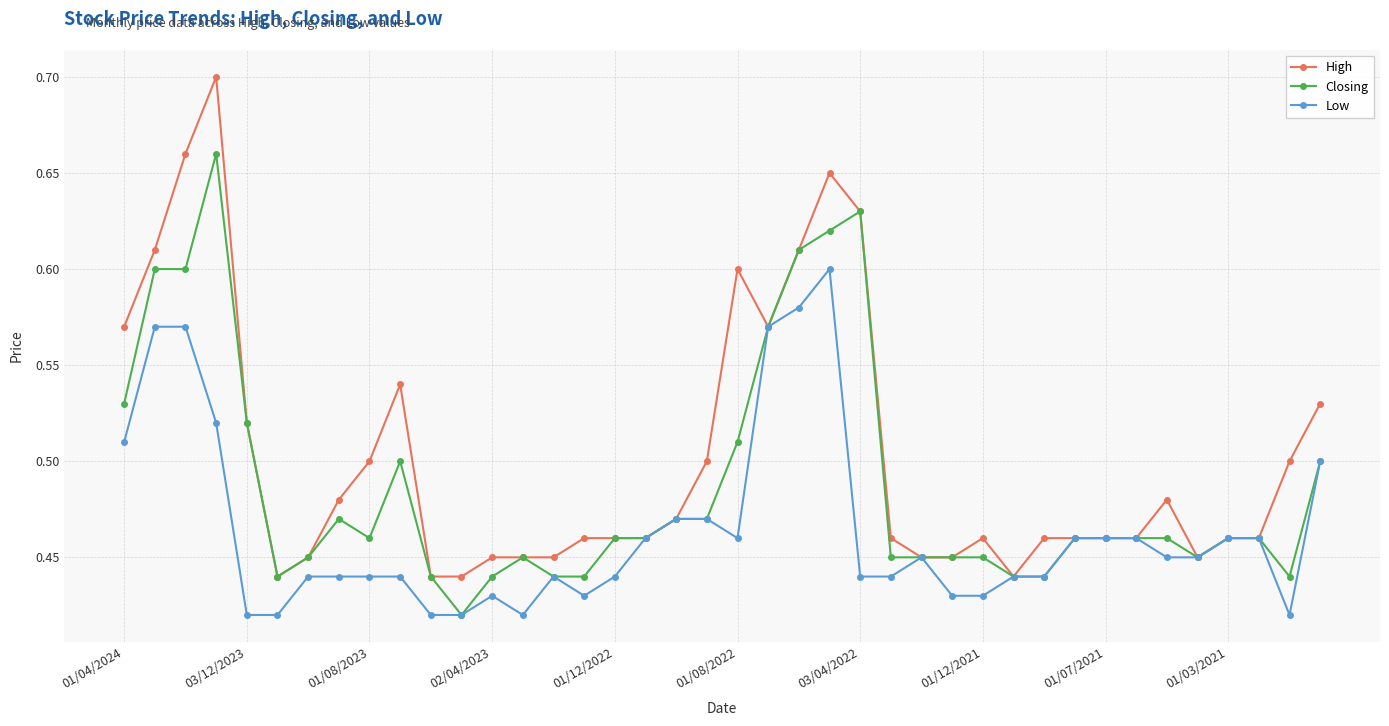

How many lines are shown in the chart?

3